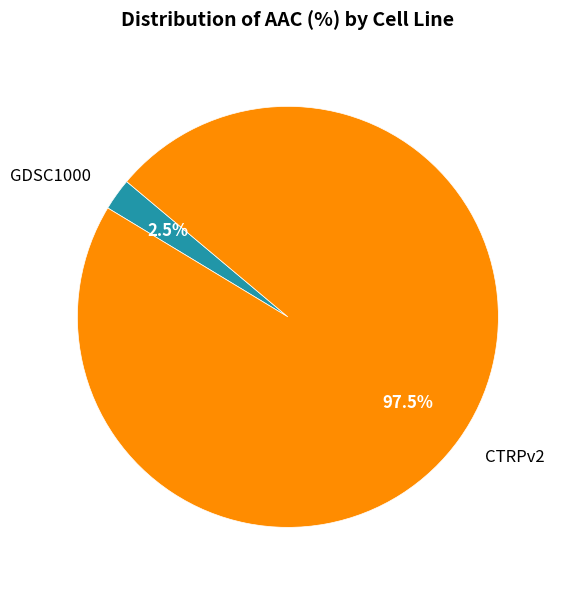

What portion of the pie excludes GDSC1000?

97.5%